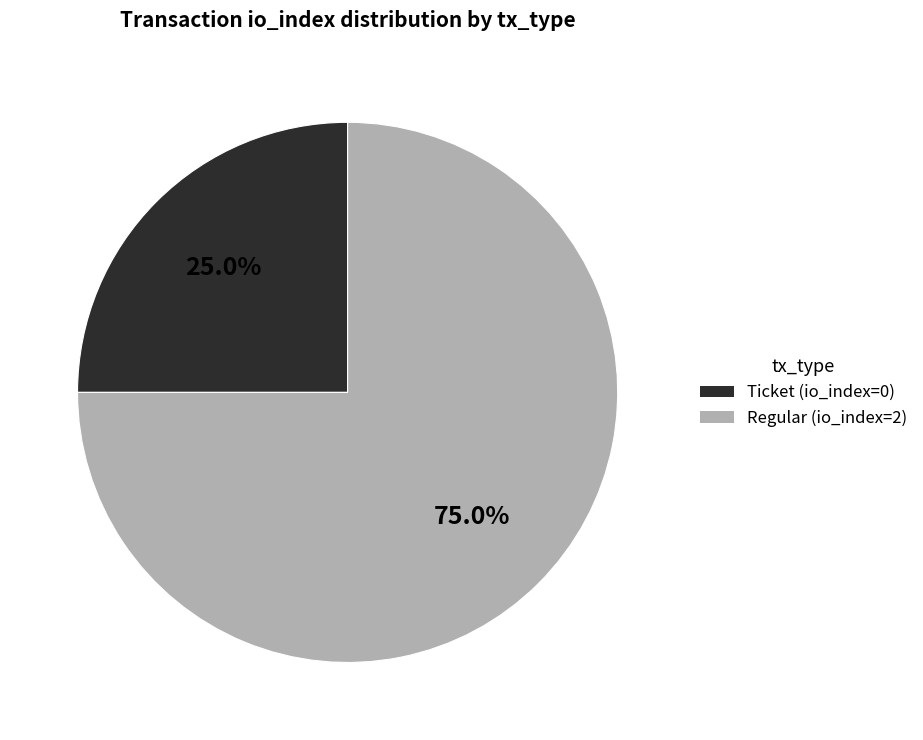

The Regular slice represents 99% of the pie. True or false?

False